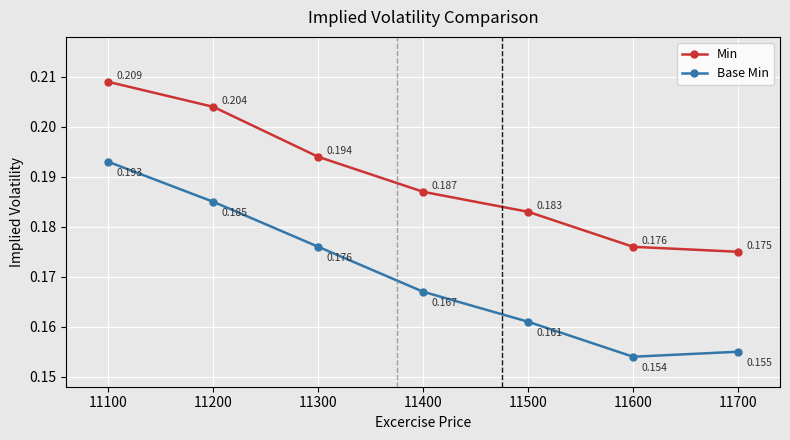

At which category does the chart reach its minimum across all series?

11600